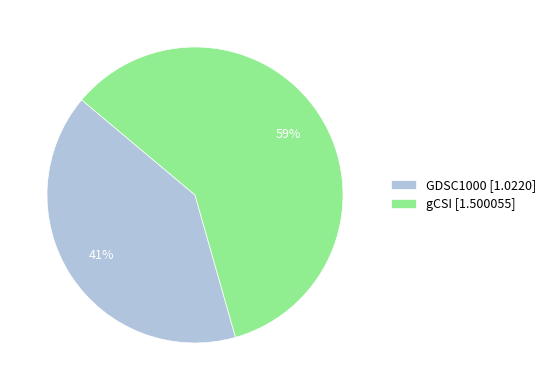

Is it true that GDSC1000 [1.0220] is 55% of the pie?

False